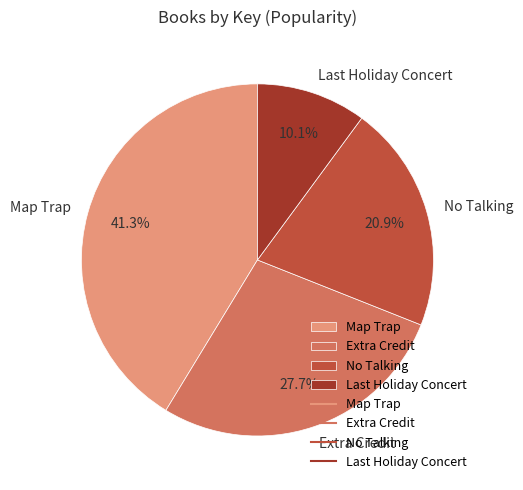

How many slices are in this pie chart?

4